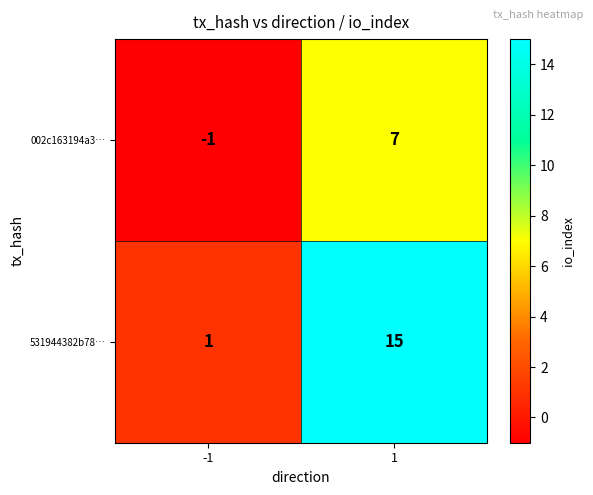

Between -1 and 1, which series saw the biggest shift?

531944382b78…